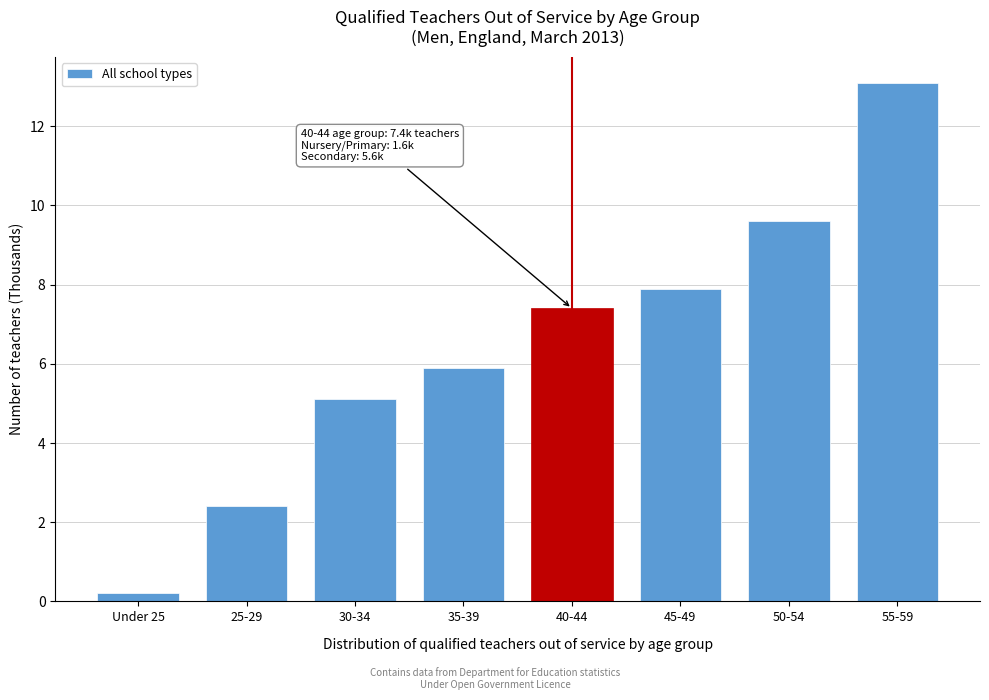

Reading right to left, transcribe all the data shown in this chart.

55-59=13.1	50-54=9.6	45-49=7.9	40-44=7.4	35-39=5.9	30-34=5.1	25-29=2.4	Under 25=0.2